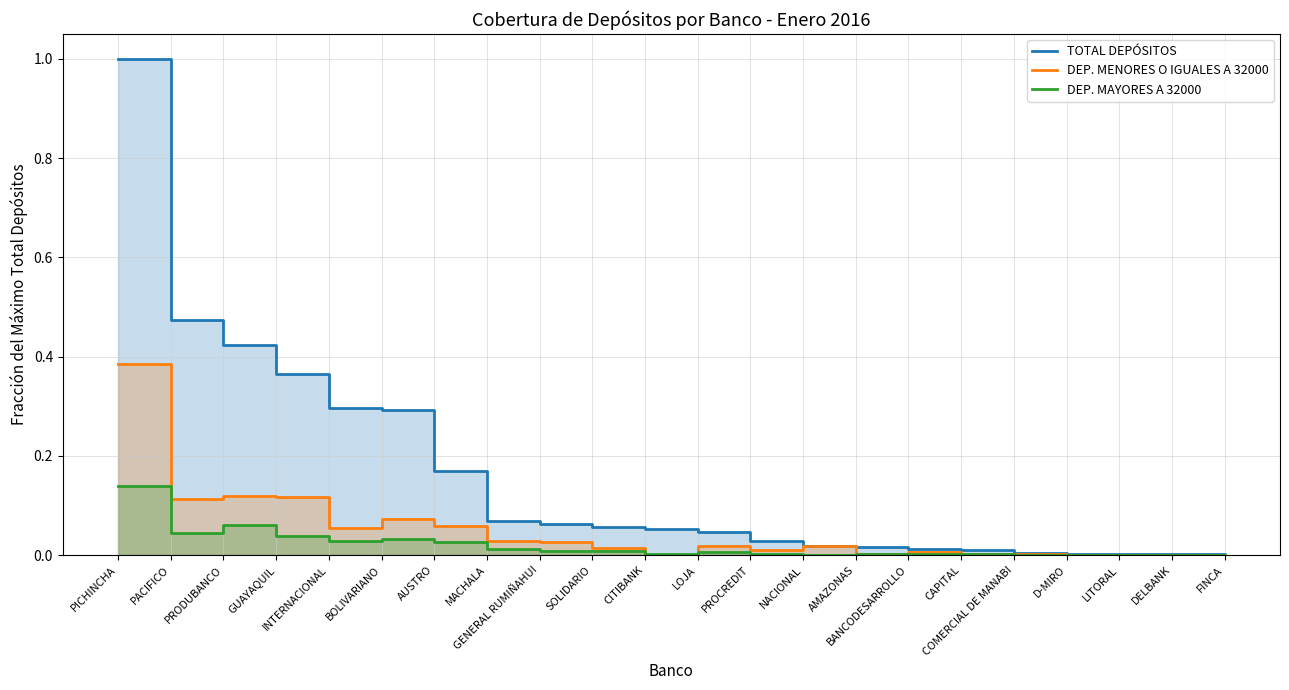

Is it true that DEP. MAYORES A 32000 equals 0.0 at NACIONAL?

True